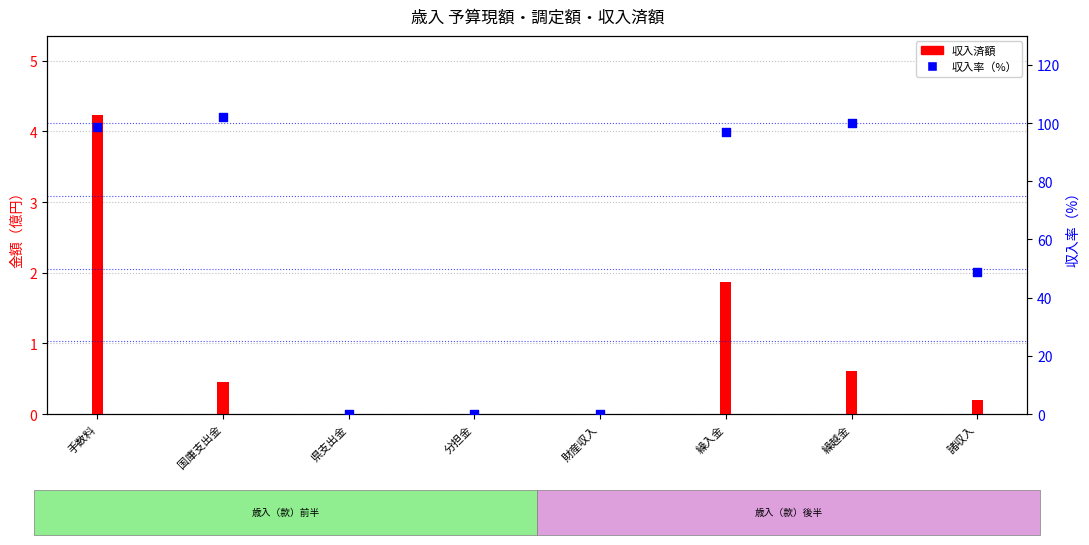

What is the total value across all series at 諸収入?

49.2